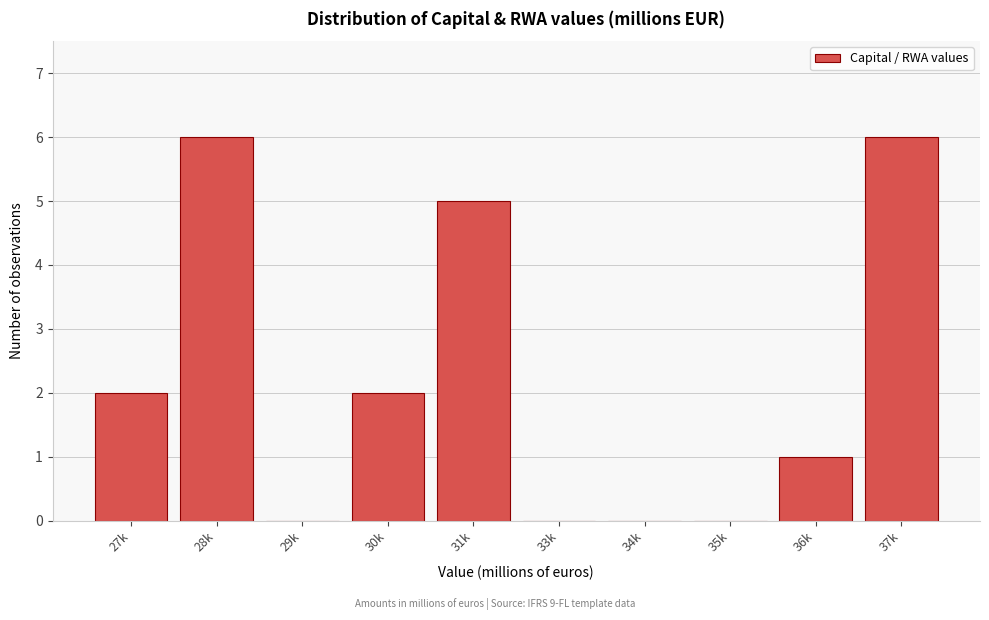

Reading left to right, extract all data points from this chart.

27k=2	28k=6	29k=0	30k=2	31k=5	33k=0	34k=0	35k=0	36k=1	37k=6